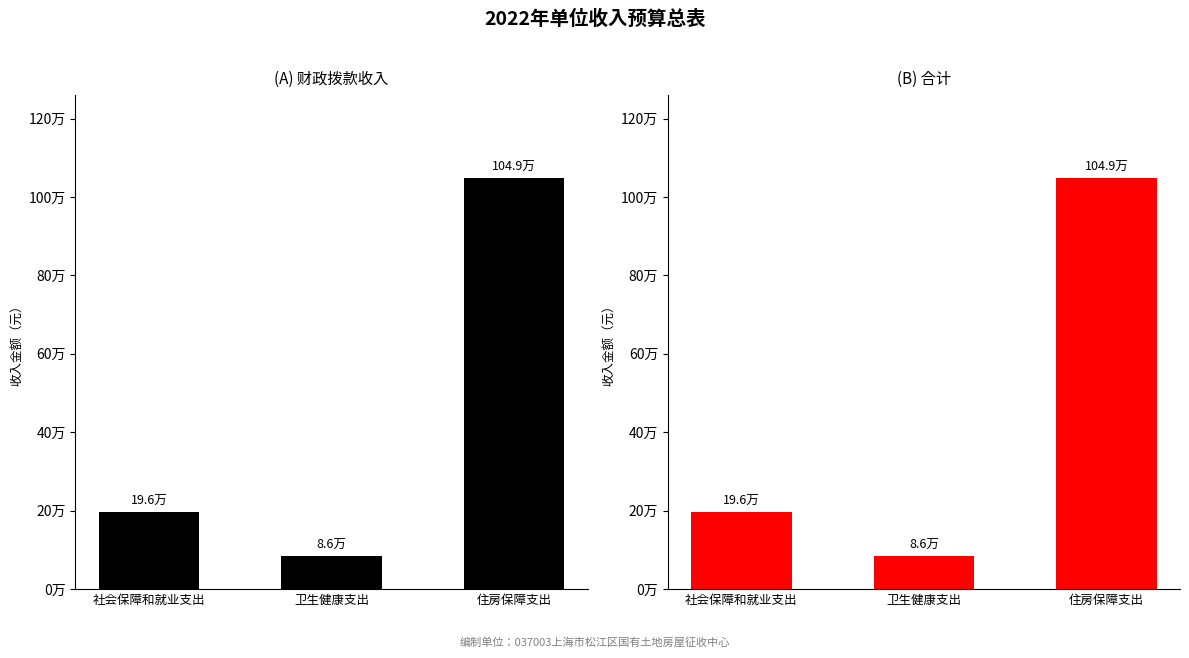

At which label is 合计 closest to 567431?

社会保障和就业支出